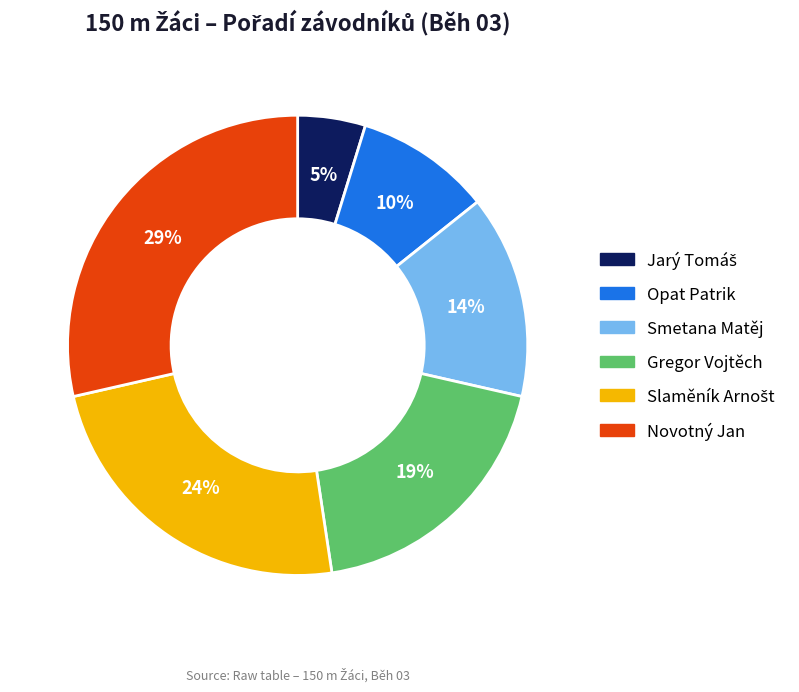

To the nearest percent, what is the average slice percentage?

17%